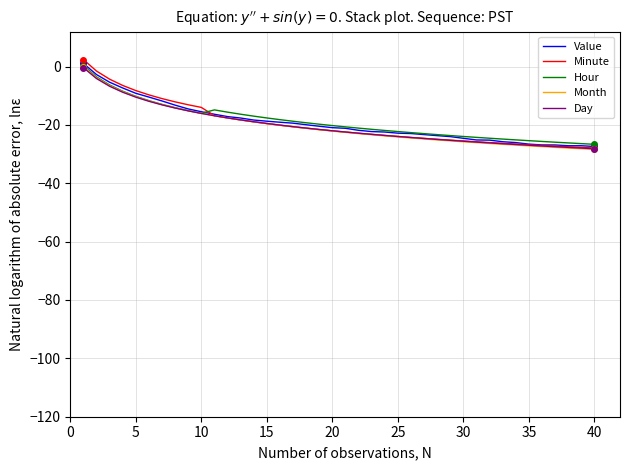

What is the smallest value displayed?

-28.4